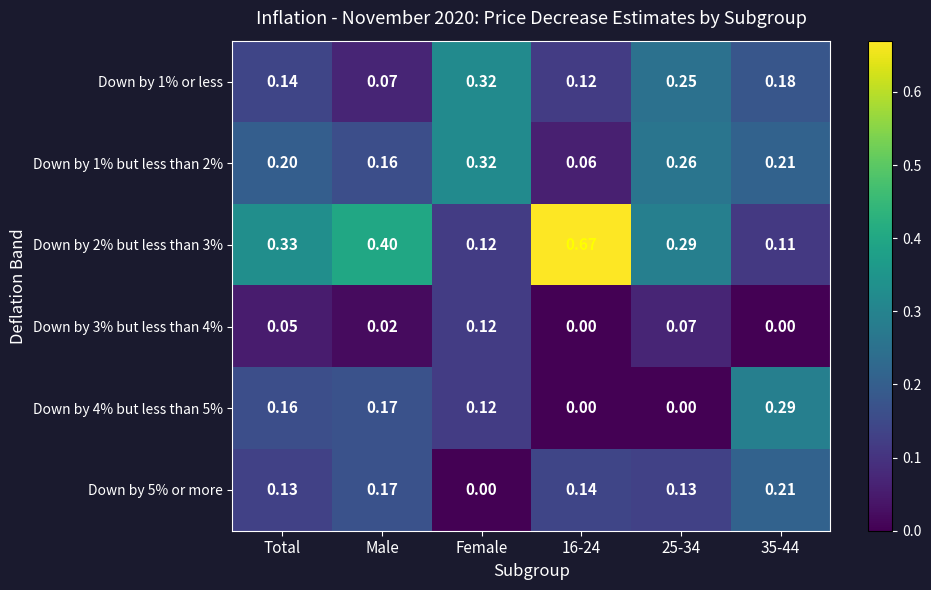

Which category has the lowest value in the Down by 5% or more series?

Female